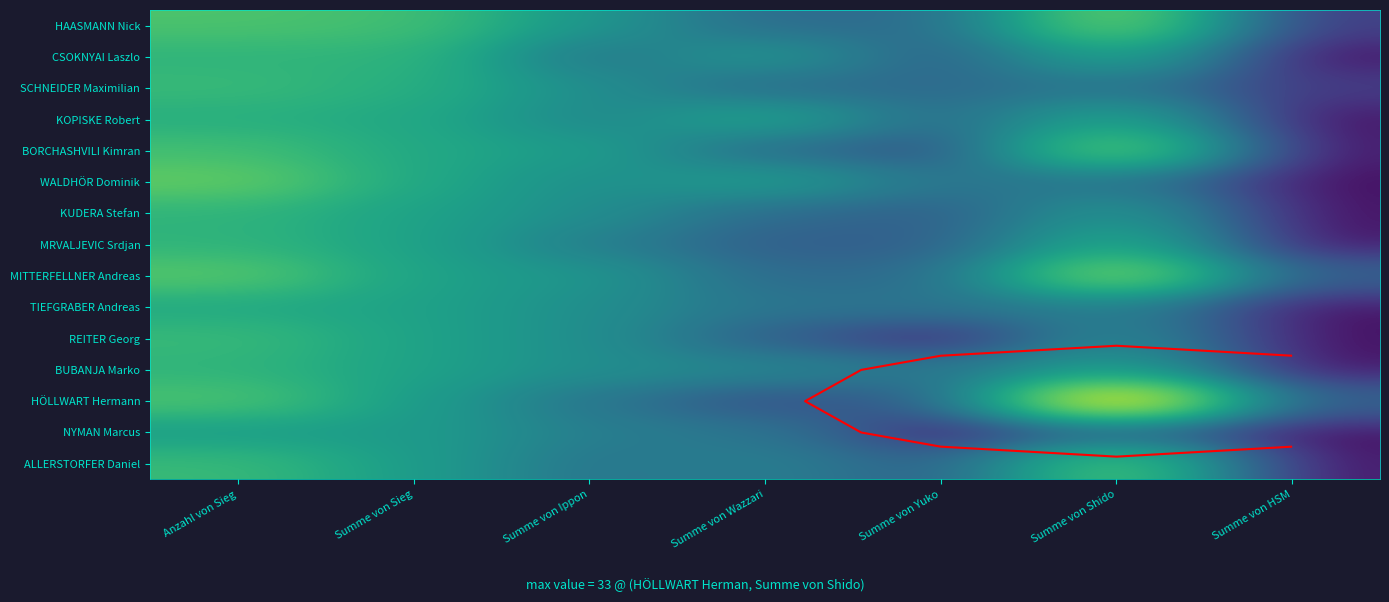

What is the difference between the highest and lowest values at Summe von Yuko?

5